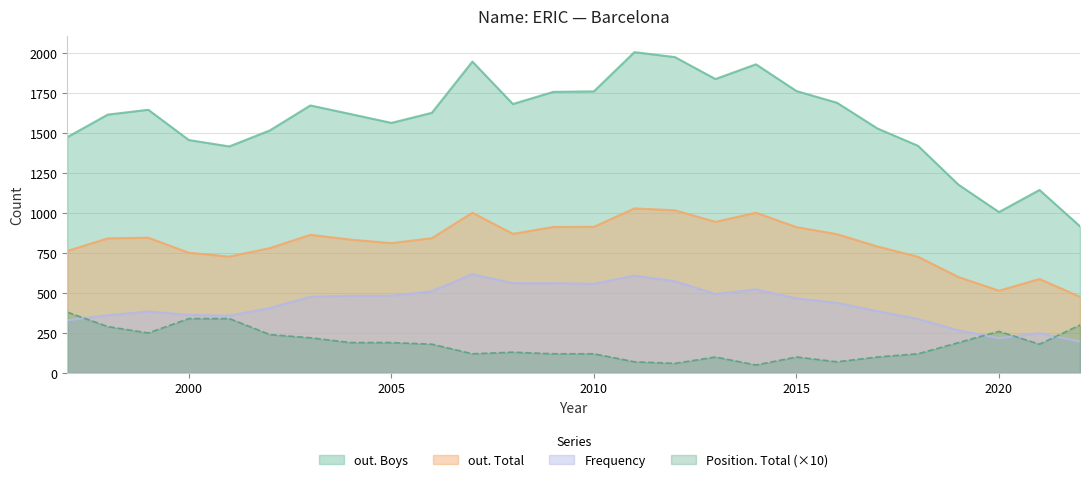

At 2011, list the series in order from largest to smallest.

out. Boys, out. Total, Frequency, Position. Total